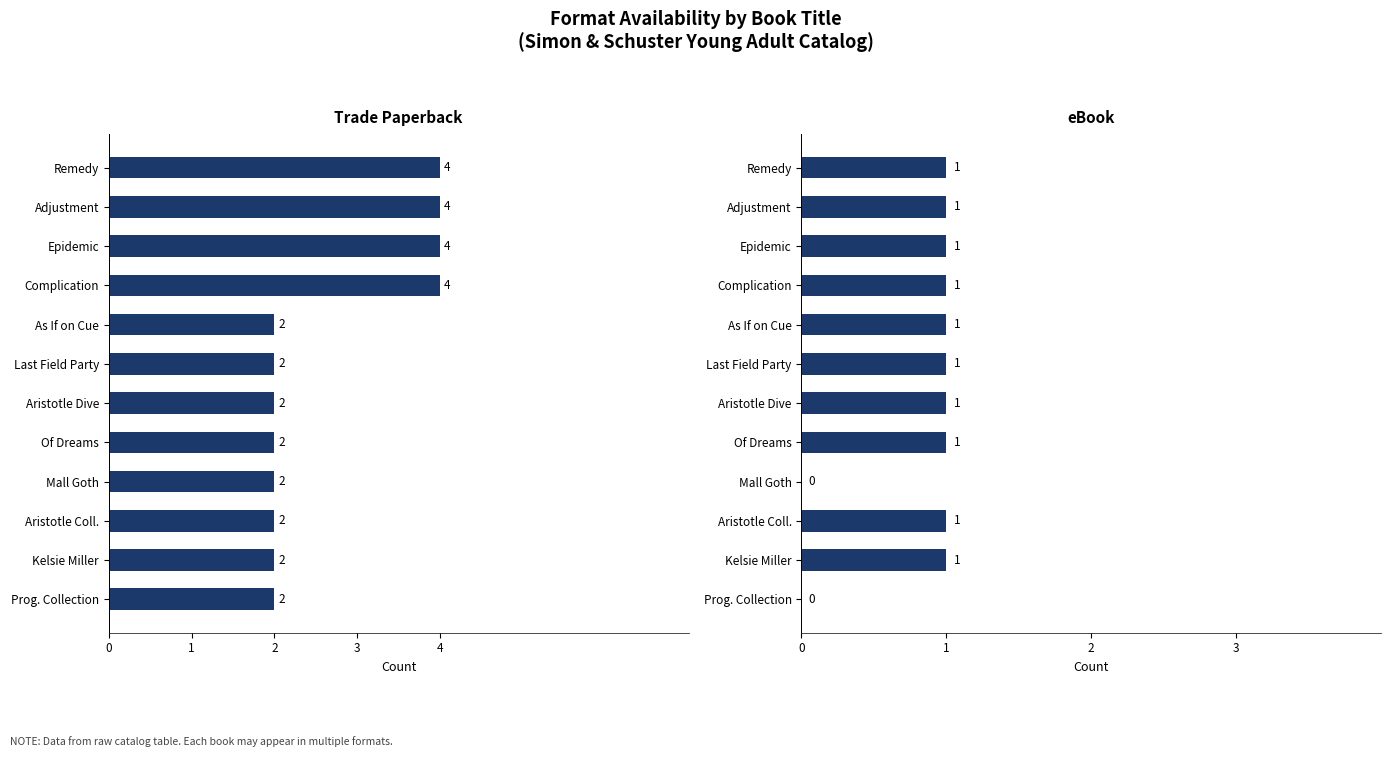

What is the value of the Trade Paperback bar at the 6th from the left?

2